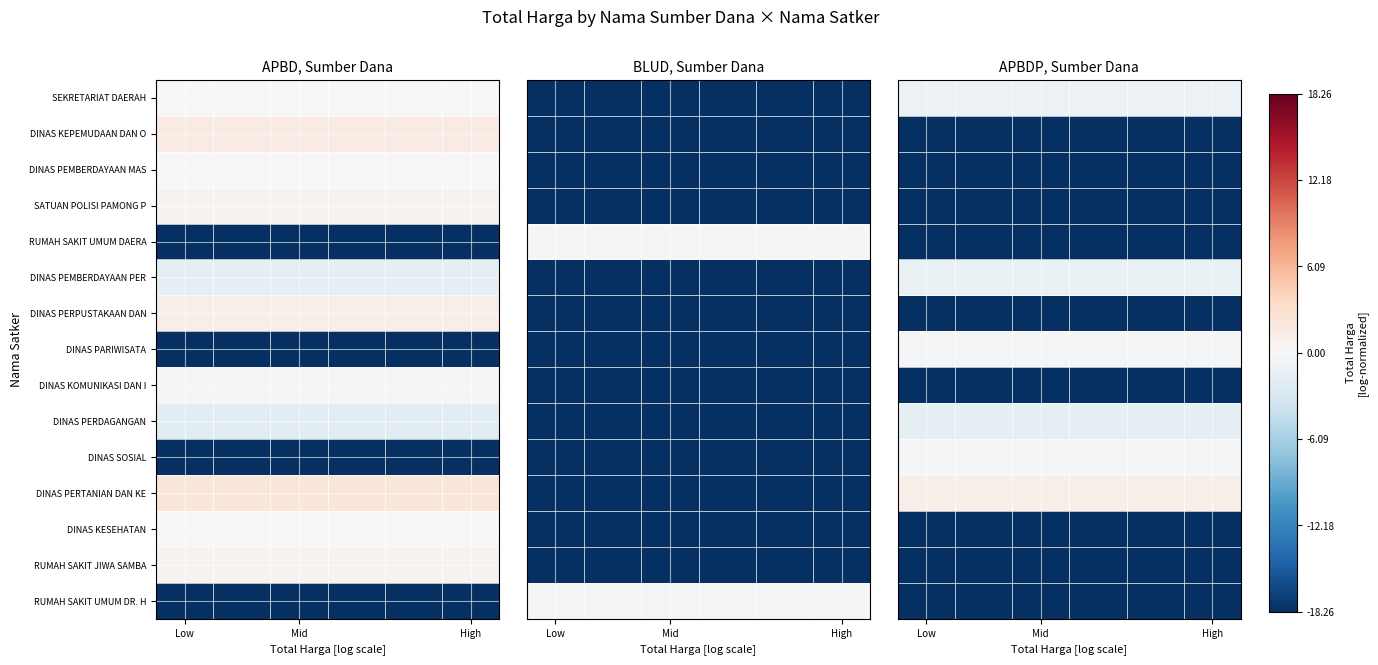

What is the minimum value shown in the chart?

-18.3